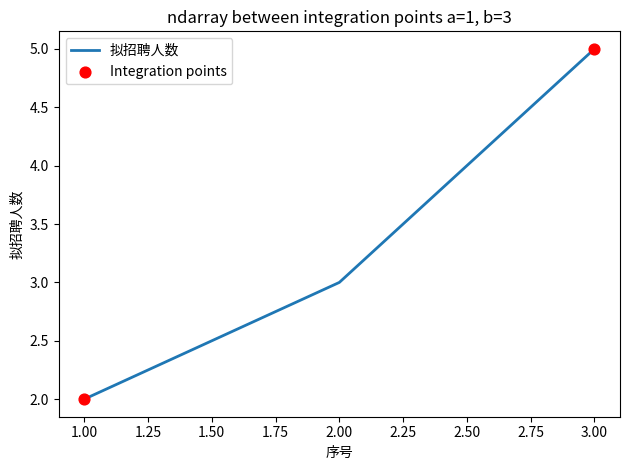

What is the change in value from 1.00 to 2.00?

+1